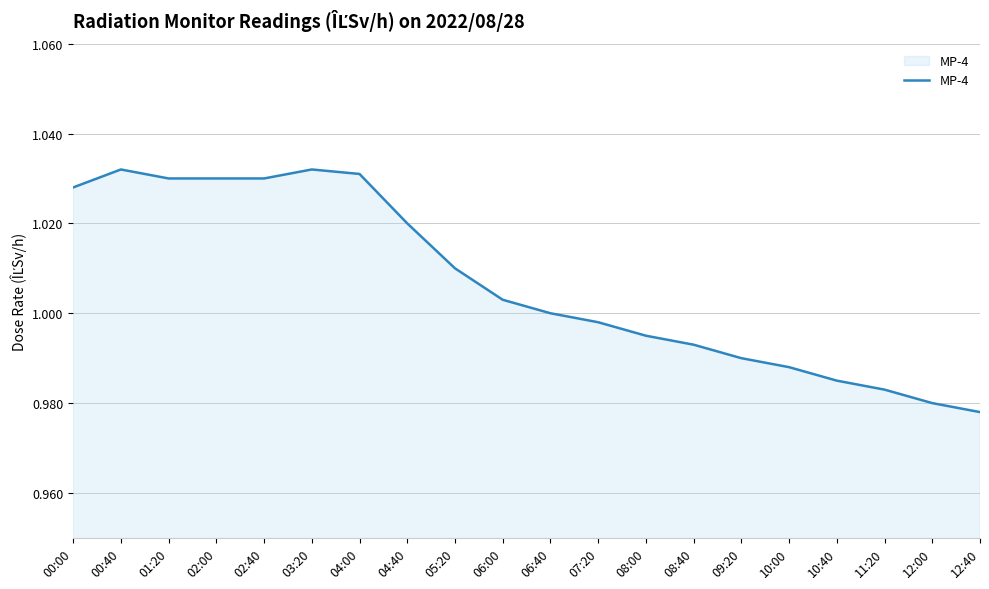

Is it true that the value at 08:40 is 1.0?

True